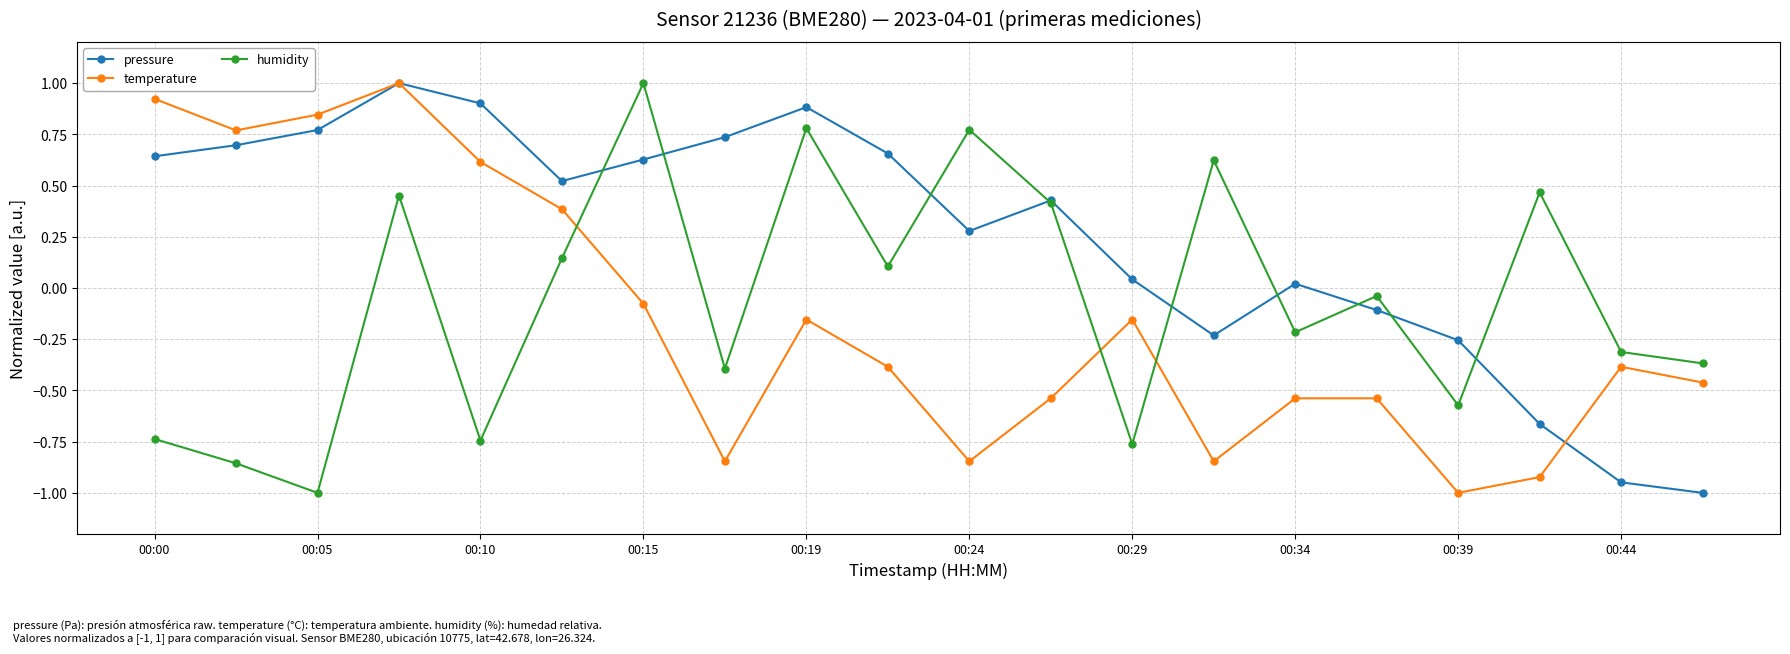

At how many categories does at least one series exceed 0?

16